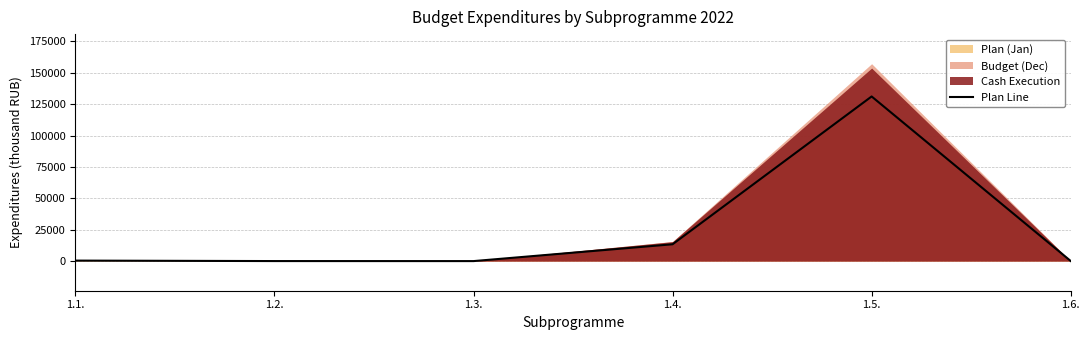

What is the difference between the maximum and minimum values?

131155.8